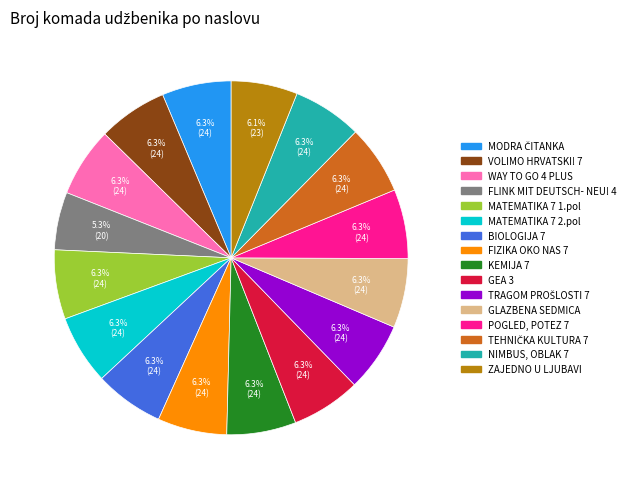

What is the ratio of the value at MATEMATIKA 7 2.pol to the value at MATEMATIKA 7 1.pol?

1.0